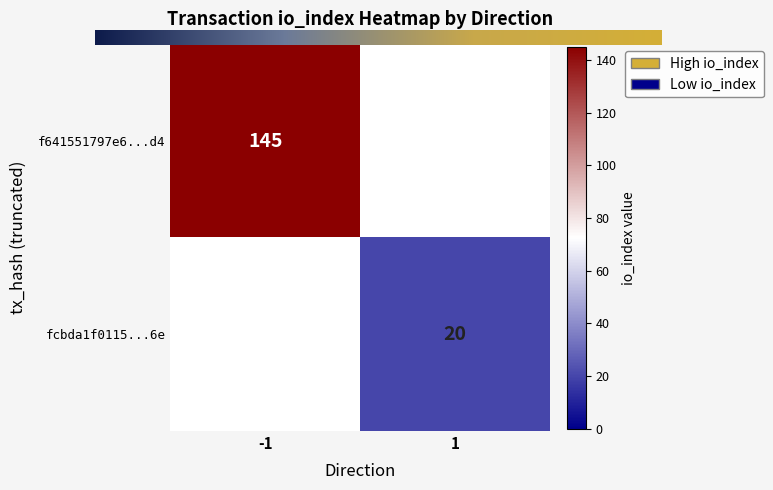

Which has a higher value, direction or io_index?

io_index